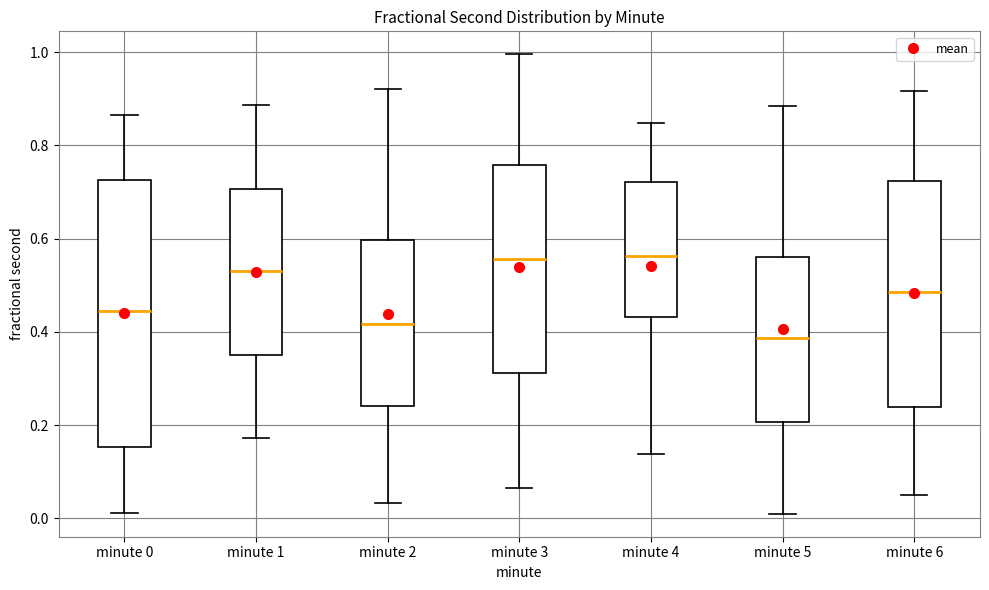

Which box's median line is the lowest?

minute 5